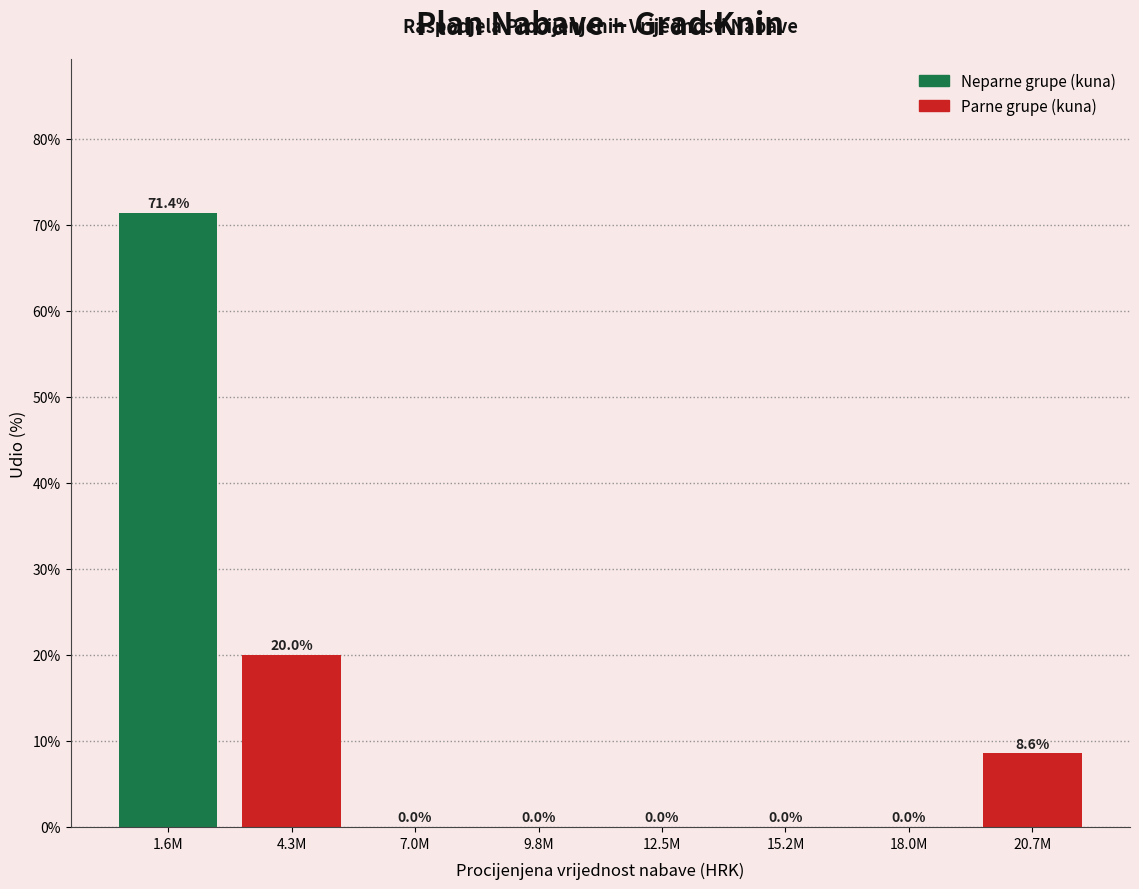

Reading left to right, what are all the values shown in this chart?

1.6M=71.4	4.3M=20.0	7.0M=0.0	9.8M=0.0	12.5M=0.0	15.2M=0.0	18.0M=0.0	20.7M=8.6